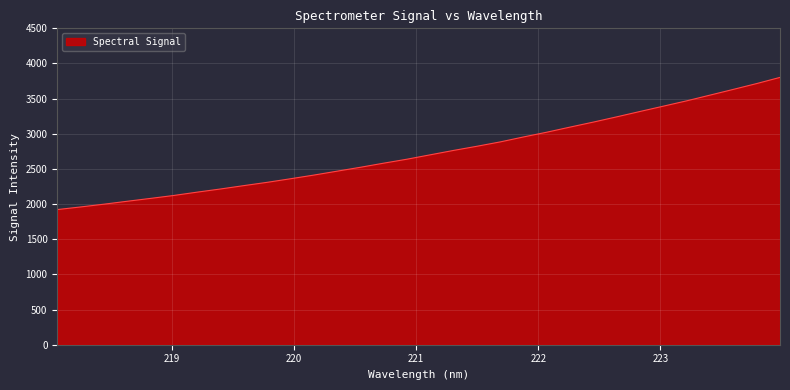

What is the minimum value shown in the chart?

1922.2